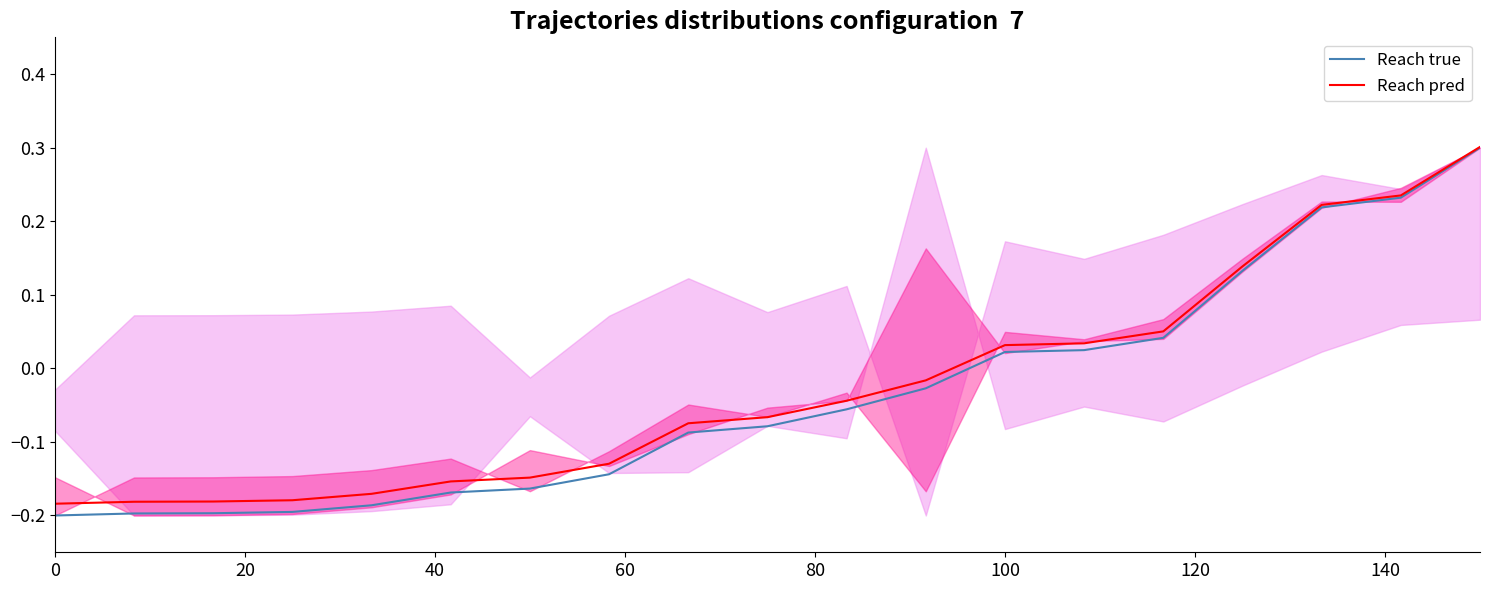

True or false: Reach Contribution (true) has more than 1 interior local peaks.

False